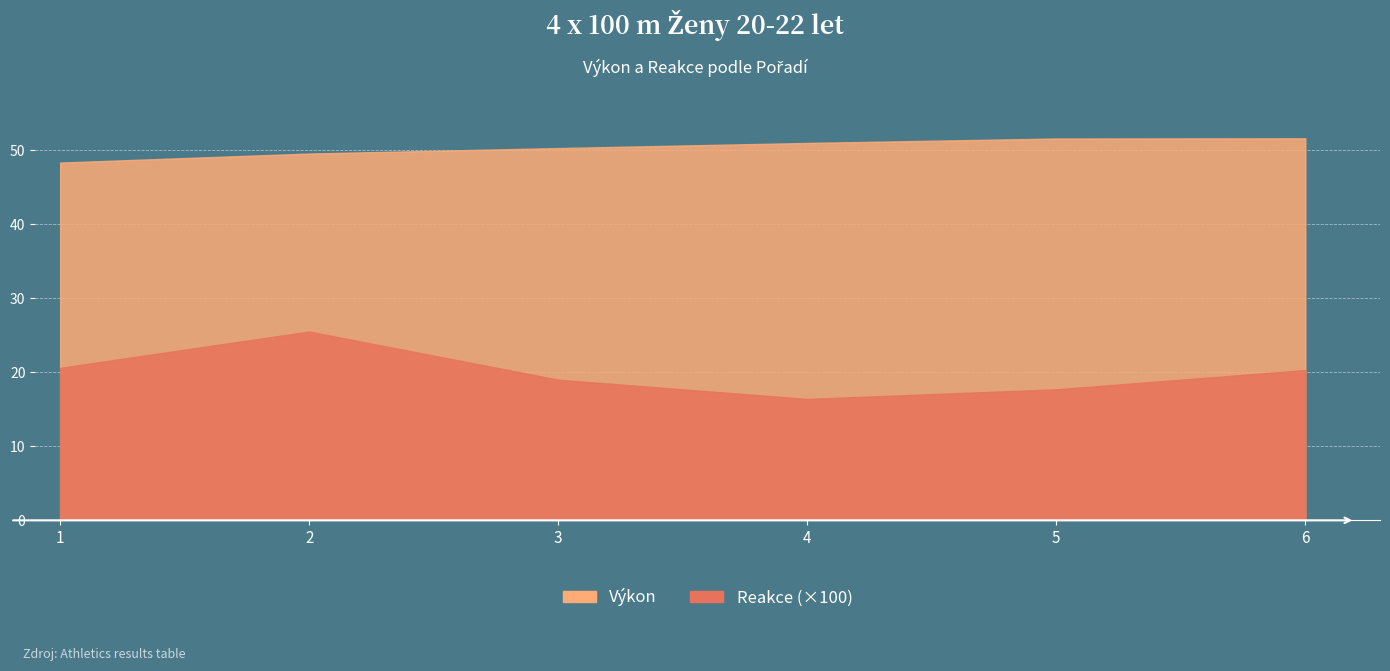

Reading left to right, what are all the values shown in this chart?

Výkon: 1=48.3	2=49.5	3=50.3	4=51.0	5=51.6	6=51.6
Reakce: 1=20.6	2=25.5	3=19.0	4=16.4	5=17.7	6=20.3